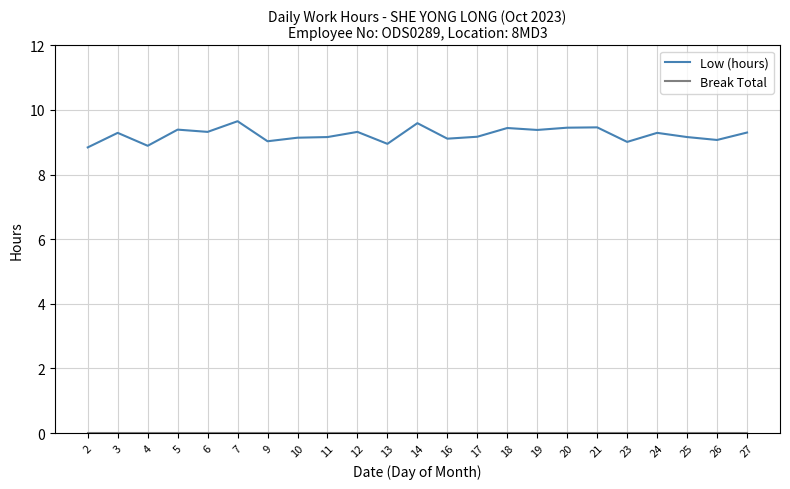

What is the greatest value displayed?

9.7